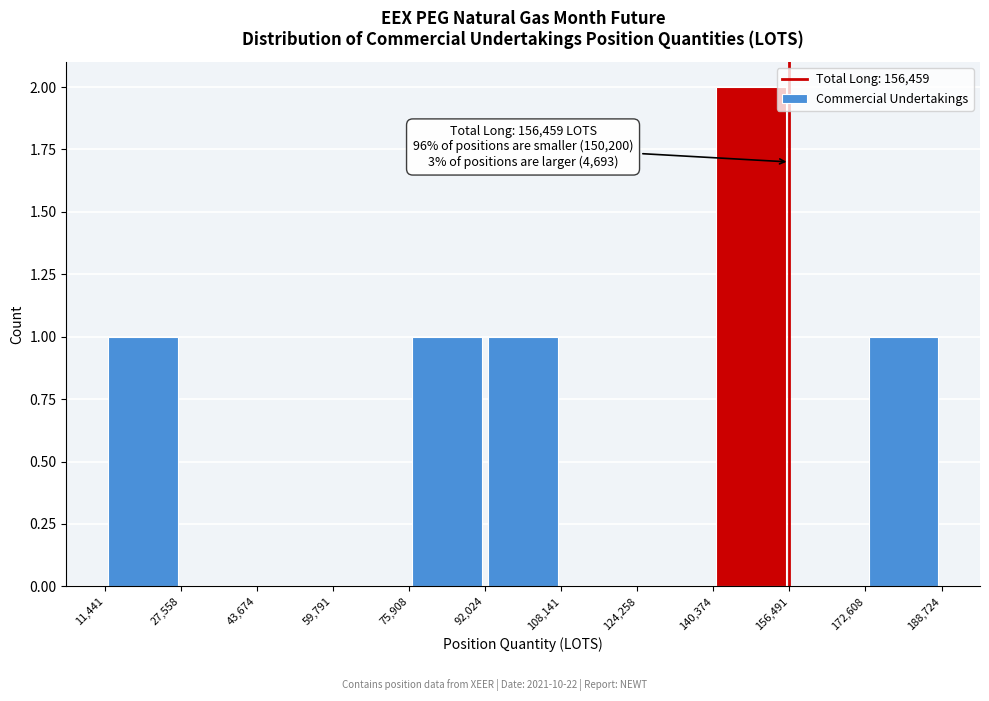

Over which range of the x-axis is the bar tallest?

140,374 to 156,491